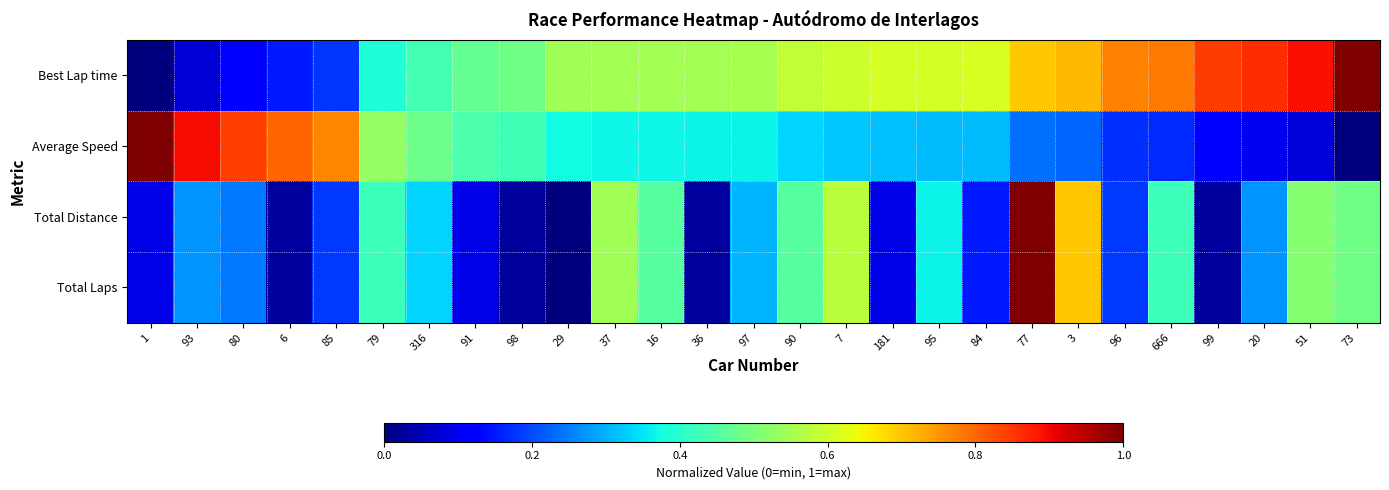

How many categories are shown in the chart?

27